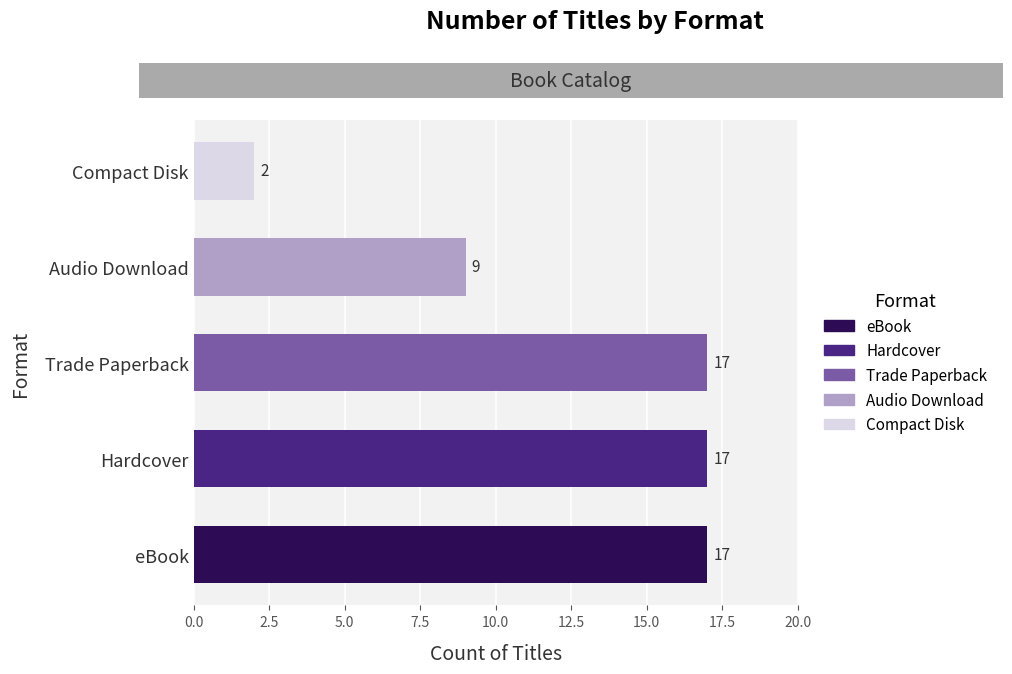

What is the maximum value shown in the chart?

17